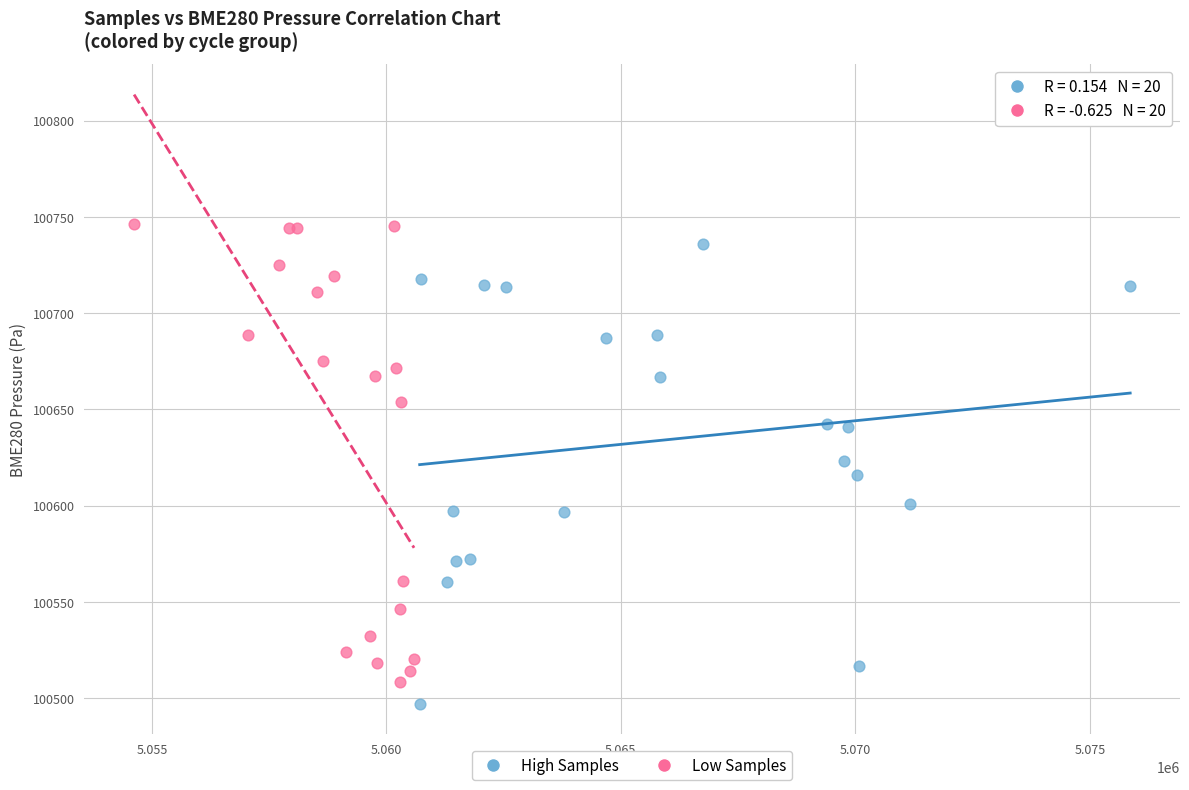

What are all the series names shown in the legend?

High Samples, Low Samples